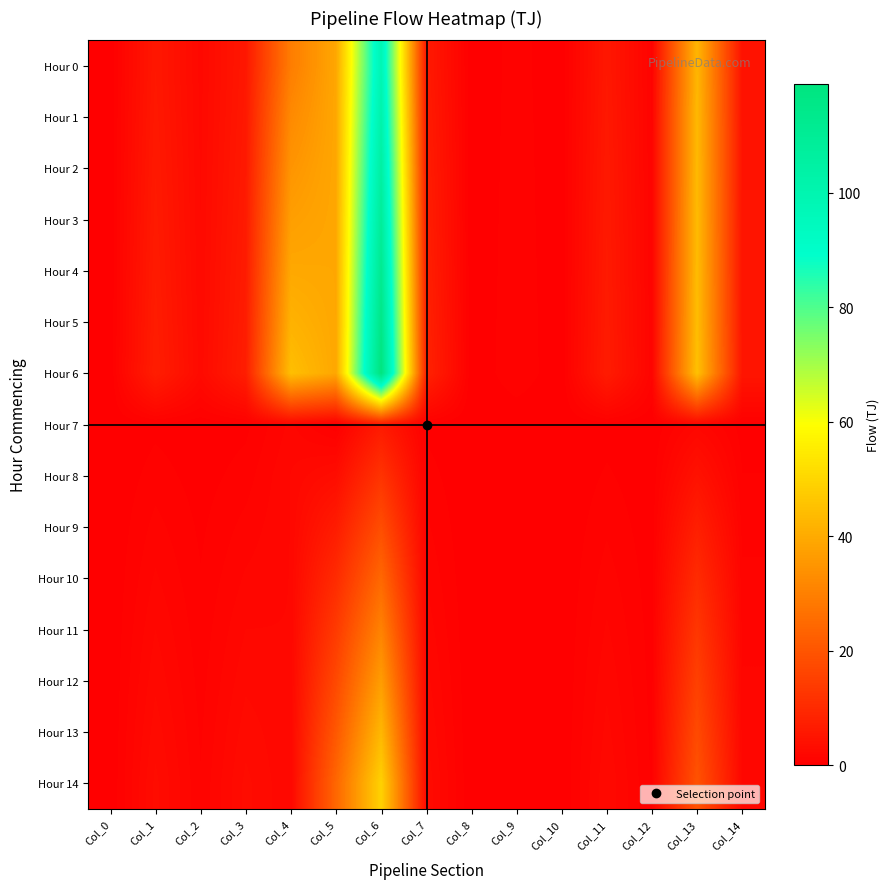

Reading left to right, transcribe all the data shown in this chart.

Hour 0: Col_0=0.0	Col_1=5.6	Col_2=2.1	Col_3=5.6	Col_4=29.3	Col_5=39.0	Col_6=98.6	Col_7=6.1	Col_8=0.0	Col_9=0.7	Col_10=0.1	Col_11=5.6	Col_12=0.8	Col_13=42.5	Col_14=4.4
Hour 1: Col_0=0.0	Col_1=5.8	Col_2=2.2	Col_3=5.8	Col_4=32.2	Col_5=39.0	Col_6=102.0	Col_7=6.4	Col_8=0.0	Col_9=0.7	Col_10=0.1	Col_11=5.8	Col_12=0.9	Col_13=43.0	Col_14=4.5
Hour 2: Col_0=0.0	Col_1=6.0	Col_2=2.3	Col_3=6.0	Col_4=34.8	Col_5=39.0	Col_6=105.4	Col_7=6.8	Col_8=0.0	Col_9=0.7	Col_10=0.1	Col_11=5.9	Col_12=0.9	Col_13=43.3	Col_14=4.6
Hour 3: Col_0=0.0	Col_1=6.2	Col_2=2.3	Col_3=6.2	Col_4=37.1	Col_5=39.0	Col_6=108.8	Col_7=7.1	Col_8=0.0	Col_9=0.8	Col_10=0.1	Col_11=6.0	Col_12=1.0	Col_13=43.6	Col_14=4.7
Hour 4: Col_0=0.0	Col_1=6.5	Col_2=2.4	Col_3=6.5	Col_4=39.3	Col_5=39.0	Col_6=112.2	Col_7=7.5	Col_8=0.0	Col_9=0.8	Col_10=0.1	Col_11=6.2	Col_12=1.0	Col_13=43.8	Col_14=4.8
Hour 5: Col_0=0.0	Col_1=6.7	Col_2=2.5	Col_3=6.7	Col_4=41.6	Col_5=39.0	Col_6=115.6	Col_7=7.8	Col_8=0.0	Col_9=0.8	Col_10=0.1	Col_11=6.3	Col_12=1.0	Col_13=44.1	Col_14=4.9
Hour 6: Col_0=0.0	Col_1=7.0	Col_2=2.5	Col_3=7.0	Col_4=44.6	Col_5=39.0	Col_6=119.0	Col_7=8.1	Col_8=0.0	Col_9=0.9	Col_10=0.1	Col_11=6.5	Col_12=1.1	Col_13=45.0	Col_14=5.1
Hour 7: Col_0=0.0	Col_1=0.3	Col_2=0.1	Col_3=0.3	Col_4=1.5	Col_5=0.0	Col_6=6.0	Col_7=0.3	Col_8=0.0	Col_9=0.0	Col_10=0.0	Col_11=0.2	Col_12=0.0	Col_13=1.7	Col_14=0.2
Hour 8: Col_0=0.0	Col_1=0.7	Col_2=0.2	Col_3=0.7	Col_4=1.9	Col_5=3.1	Col_6=12.1	Col_7=0.7	Col_8=0.0	Col_9=0.1	Col_10=0.0	Col_11=0.5	Col_12=0.1	Col_13=4.3	Col_14=0.5
Hour 9: Col_0=0.0	Col_1=1.1	Col_2=0.4	Col_3=1.1	Col_4=1.9	Col_5=6.6	Col_6=18.2	Col_7=1.0	Col_8=0.0	Col_9=0.1	Col_10=0.0	Col_11=0.8	Col_12=0.1	Col_13=7.3	Col_14=0.8
Hour 10: Col_0=0.0	Col_1=1.5	Col_2=0.5	Col_3=1.5	Col_4=1.9	Col_5=10.1	Col_6=24.4	Col_7=1.4	Col_8=0.0	Col_9=0.1	Col_10=0.0	Col_11=1.2	Col_12=0.2	Col_13=10.2	Col_14=1.0
Hour 11: Col_0=0.0	Col_1=1.9	Col_2=0.6	Col_3=1.9	Col_4=1.9	Col_5=13.6	Col_6=30.5	Col_7=1.7	Col_8=0.0	Col_9=0.1	Col_10=0.0	Col_11=1.5	Col_12=0.2	Col_13=12.8	Col_14=1.2
Hour 12: Col_0=0.0	Col_1=2.2	Col_2=0.7	Col_3=2.2	Col_4=1.9	Col_5=17.1	Col_6=36.7	Col_7=2.0	Col_8=0.0	Col_9=0.2	Col_10=0.0	Col_11=1.7	Col_12=0.3	Col_13=15.1	Col_14=1.4
Hour 13: Col_0=0.0	Col_1=2.6	Col_2=0.9	Col_3=2.6	Col_4=1.9	Col_5=20.6	Col_6=42.8	Col_7=2.4	Col_8=0.0	Col_9=0.2	Col_10=0.0	Col_11=2.0	Col_12=0.3	Col_13=17.4	Col_14=1.6
Hour 14: Col_0=0.0	Col_1=2.9	Col_2=1.0	Col_3=2.9	Col_4=1.9	Col_5=24.1	Col_6=49.0	Col_7=2.7	Col_8=0.0	Col_9=0.3	Col_10=0.0	Col_11=2.3	Col_12=0.4	Col_13=19.4	Col_14=1.8